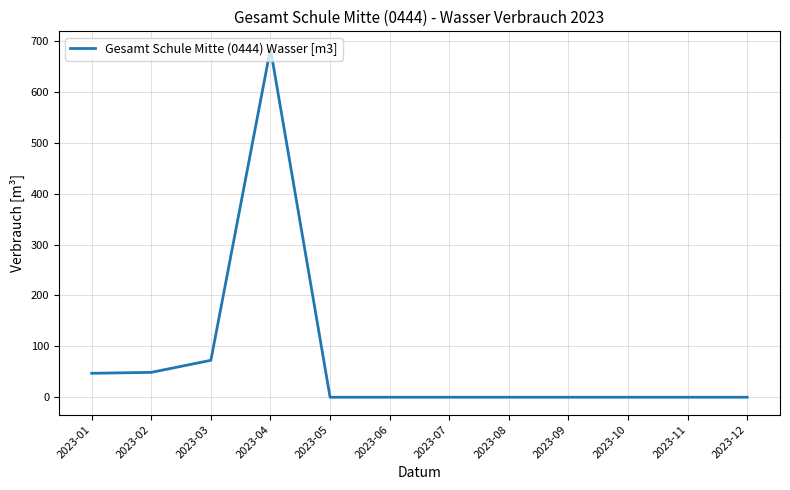

What is the difference between the values at 2023-02 and 2023-08?

48.9